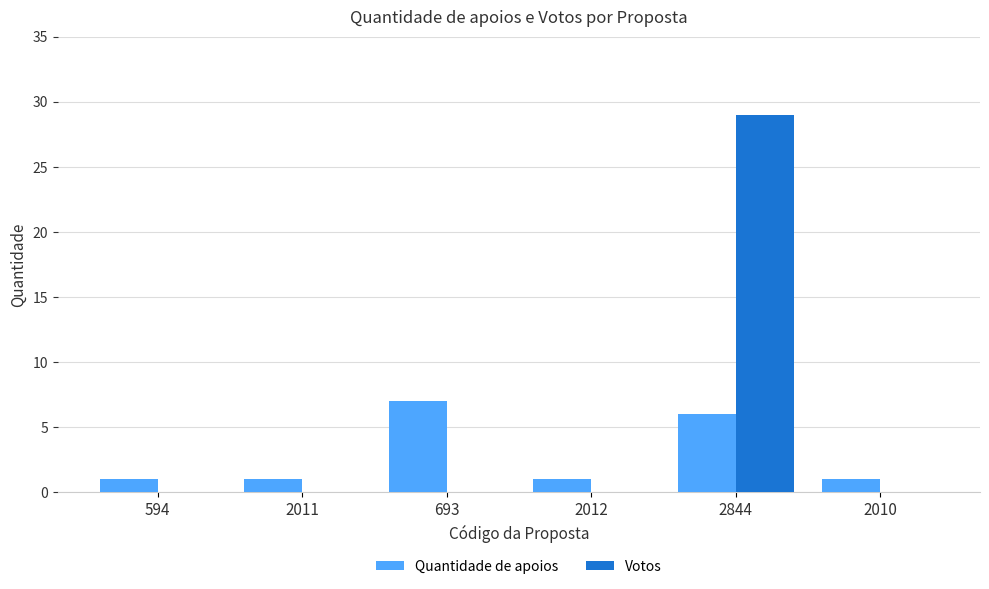

Which label corresponds to the largest value in the chart?

2844